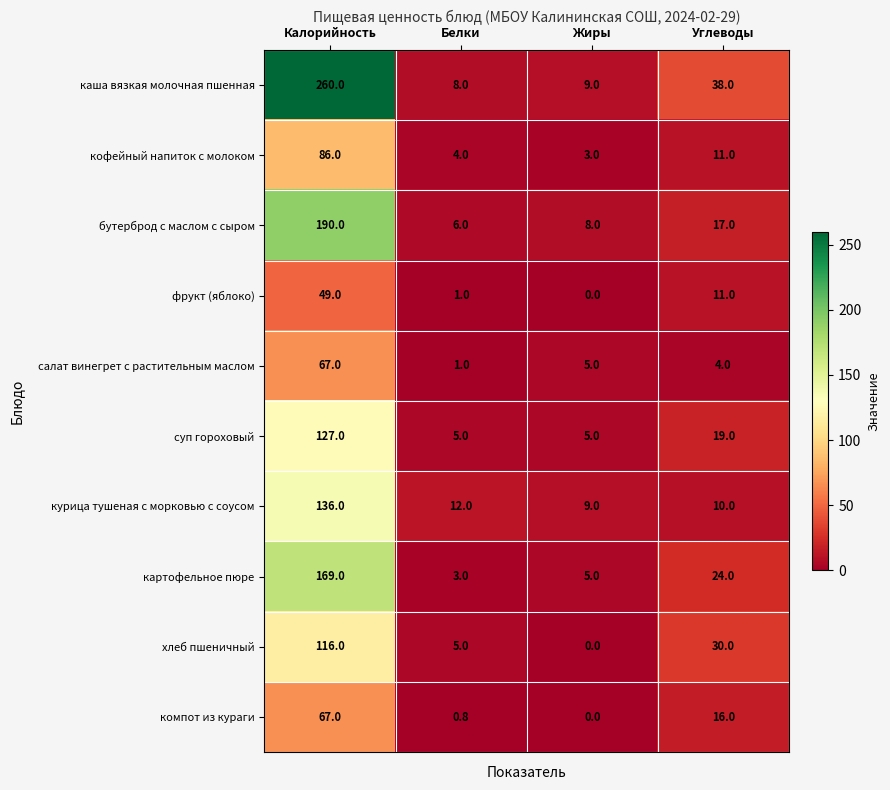

How many distinct data groups are displayed?

10